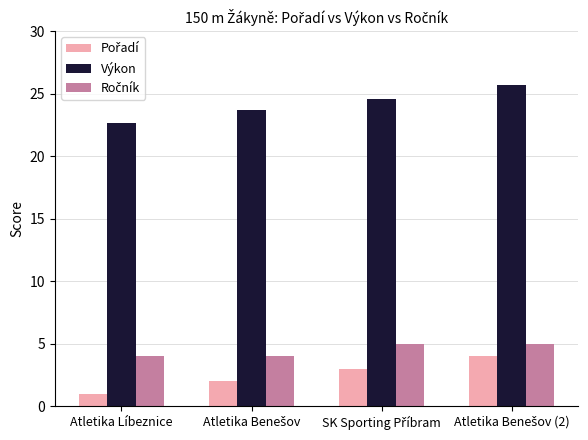

What is the difference between the maximum and minimum values in the Výkon series?

3.0